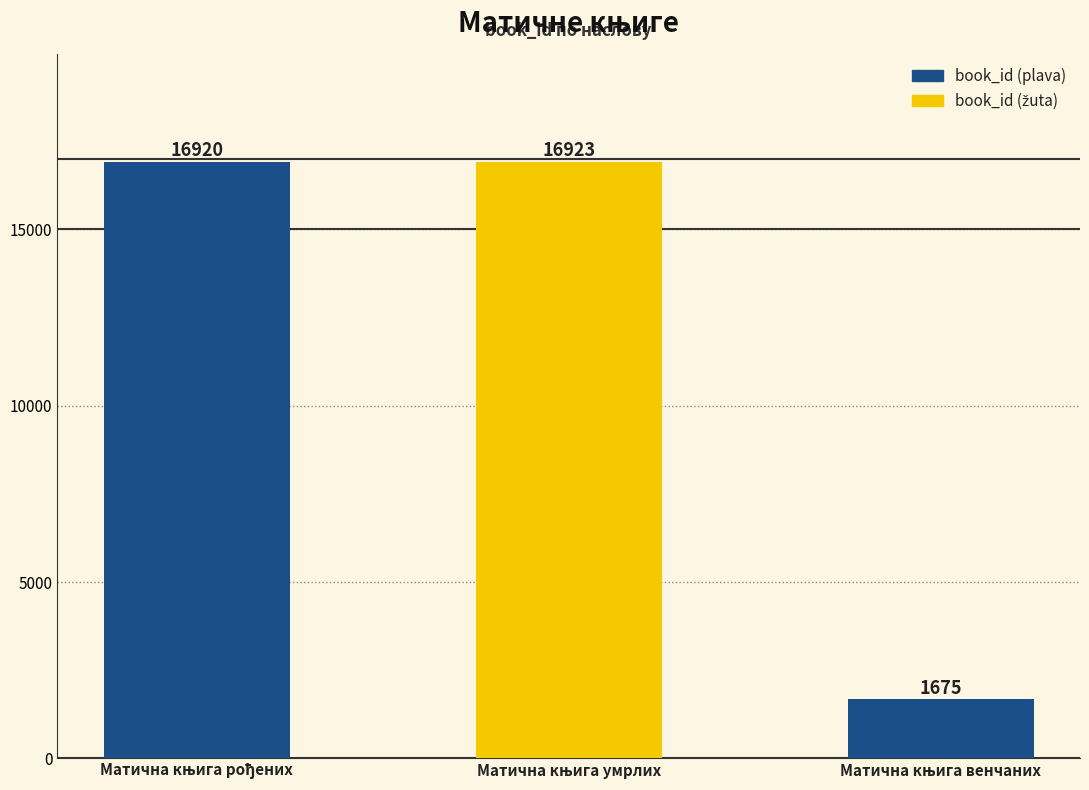

What is the greatest value displayed?

16923